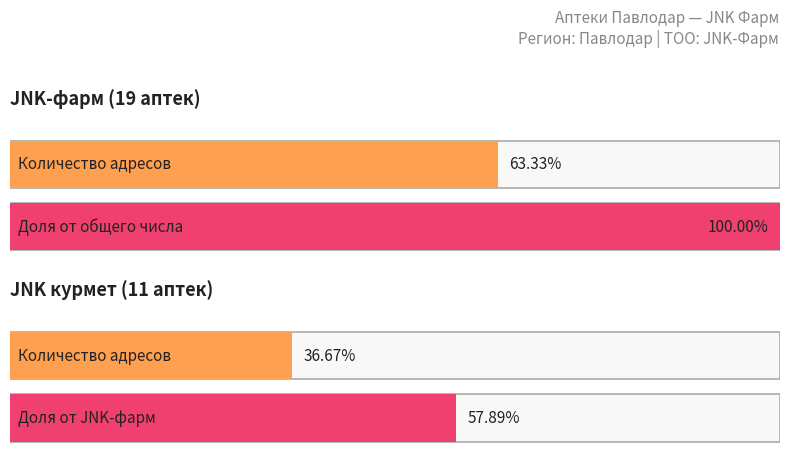

What are all the series names shown in the legend?

JNK-фарм, JNK курмет